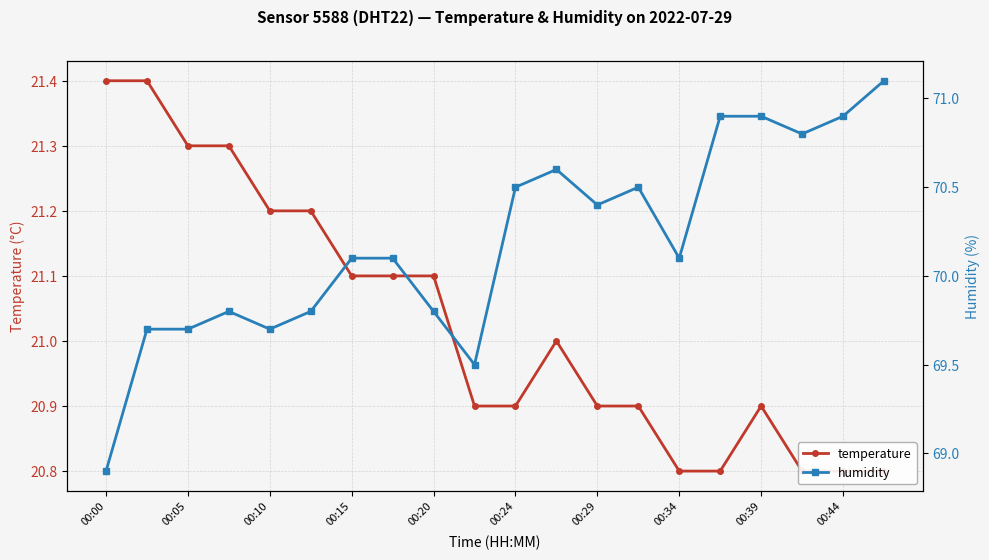

At how many categories does at least one series exceed 47?

20